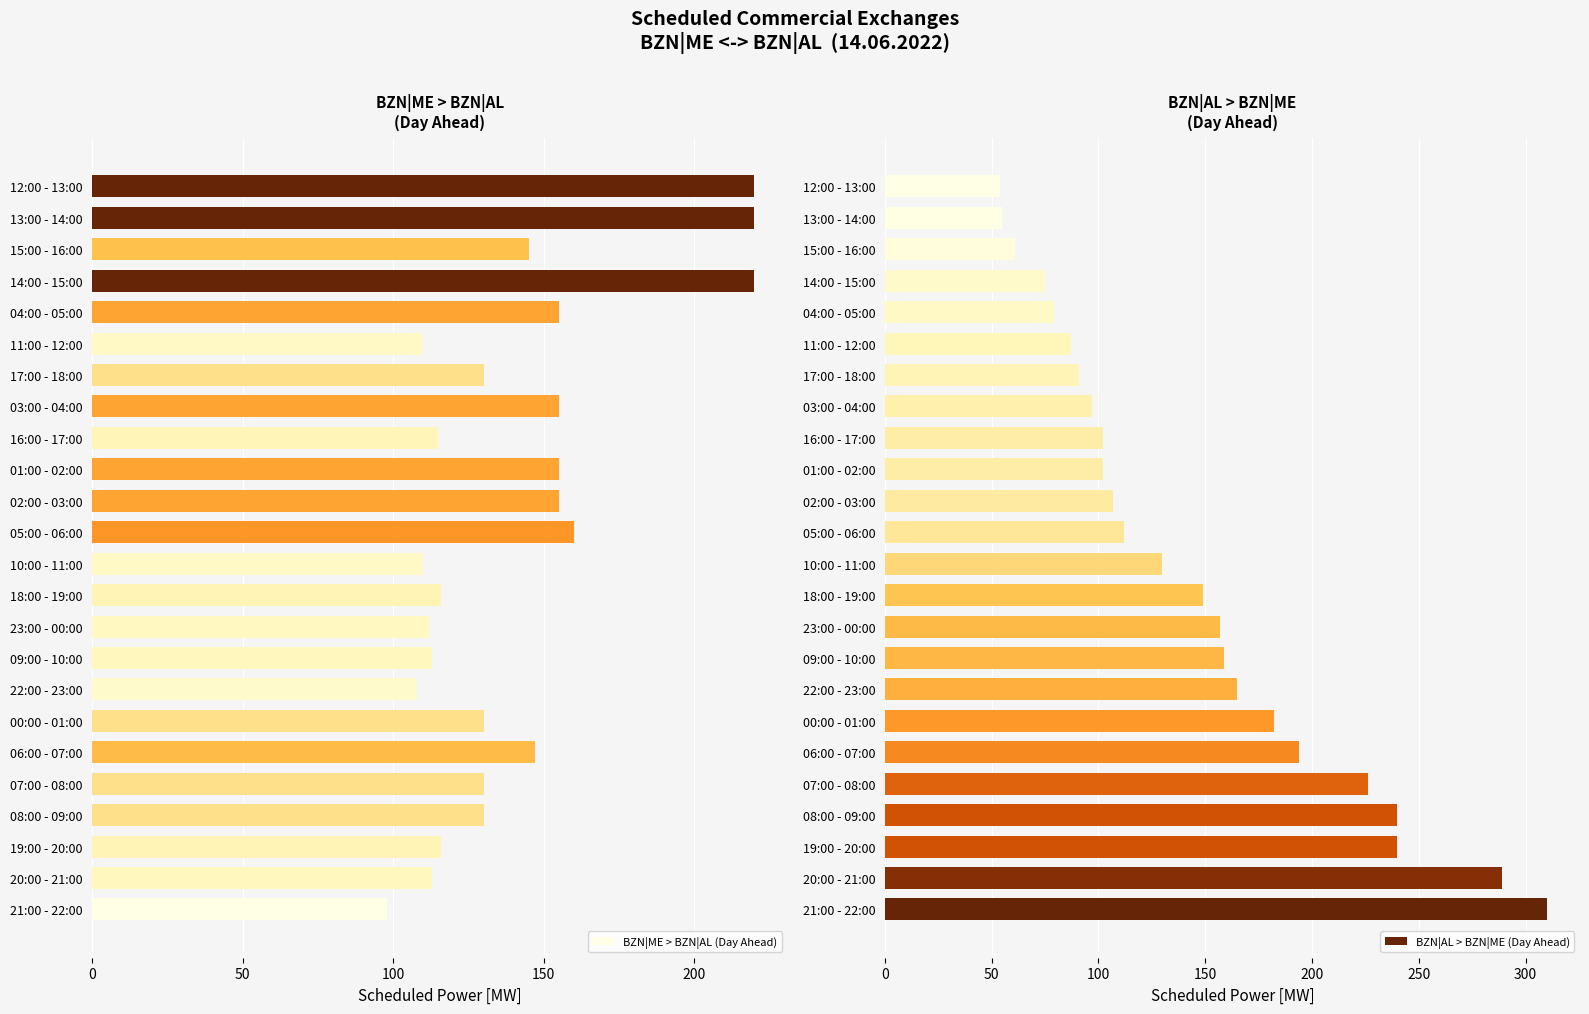

What is the highest value of the BZN|ME > BZN|AL (Day Ahead) series?

220